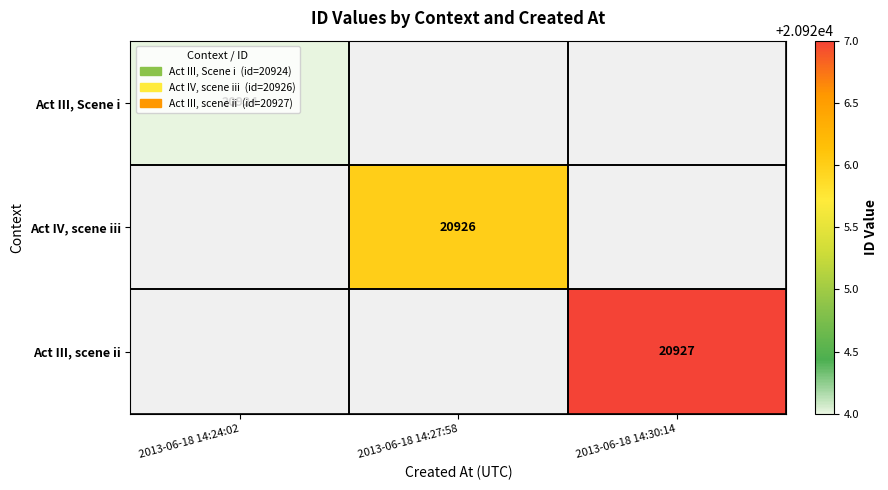

Is it true that Act III, scene ii equals 20927 at 2013-06-18 14:30:14?

True